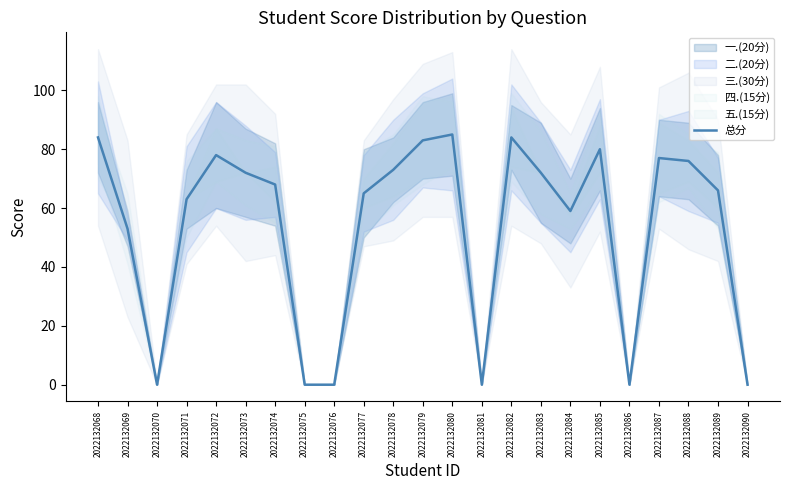

True or false: the data shows 119 at 2022132079.

False